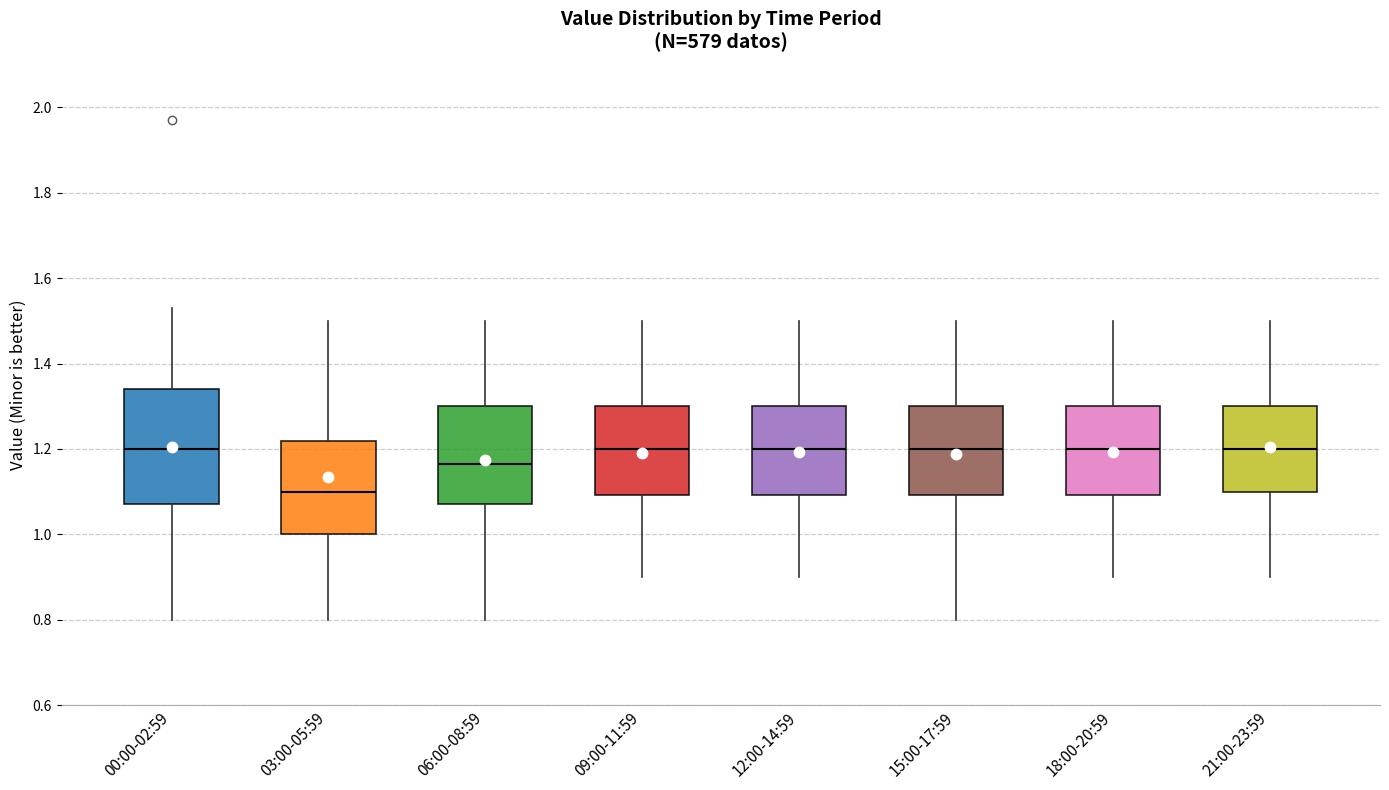

Where does the lower whisker of the box for 18:00-20:59 end on the y-axis? The values are not printed on the chart, so give them approximately, as read against the axis.

0.90